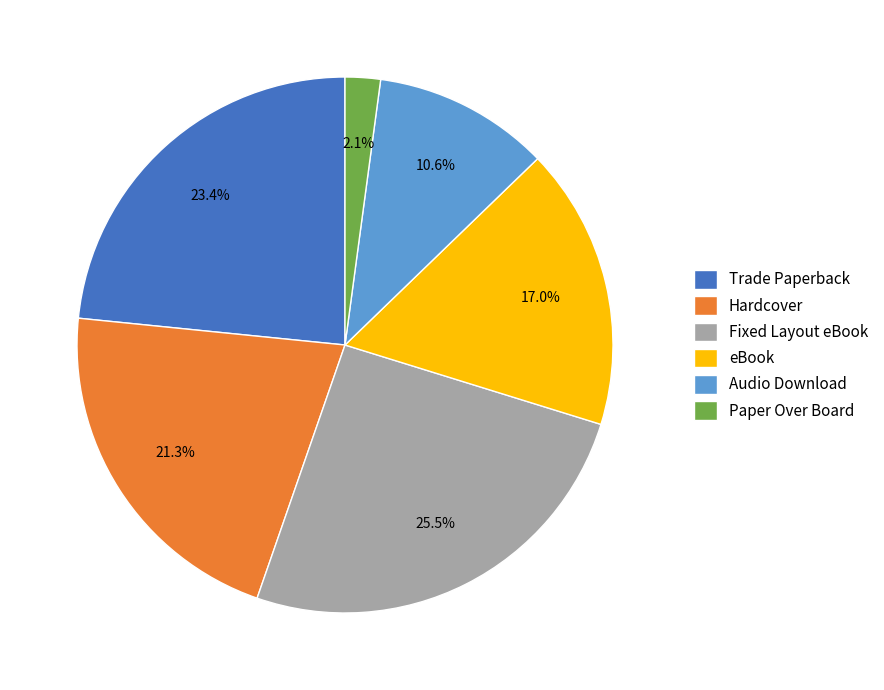

Count the number of slices in the pie.

6